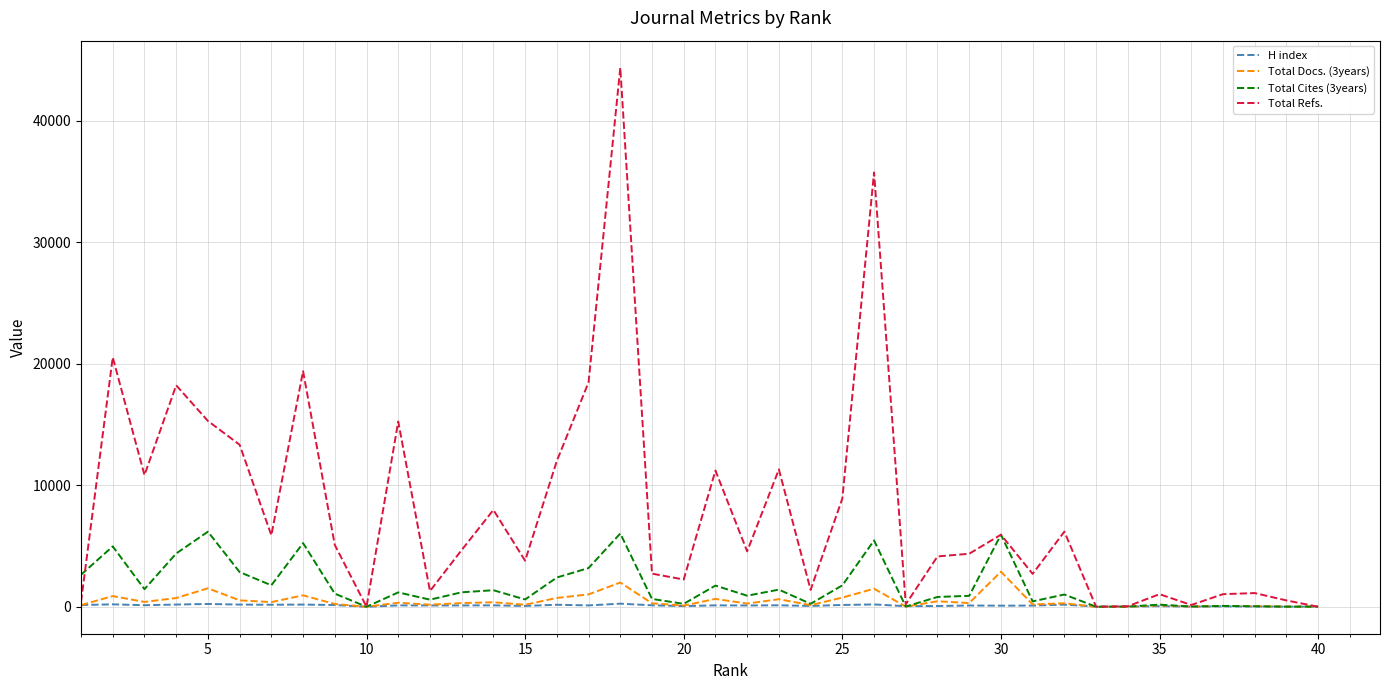

Which series has the largest range (max minus min)?

Total Refs.